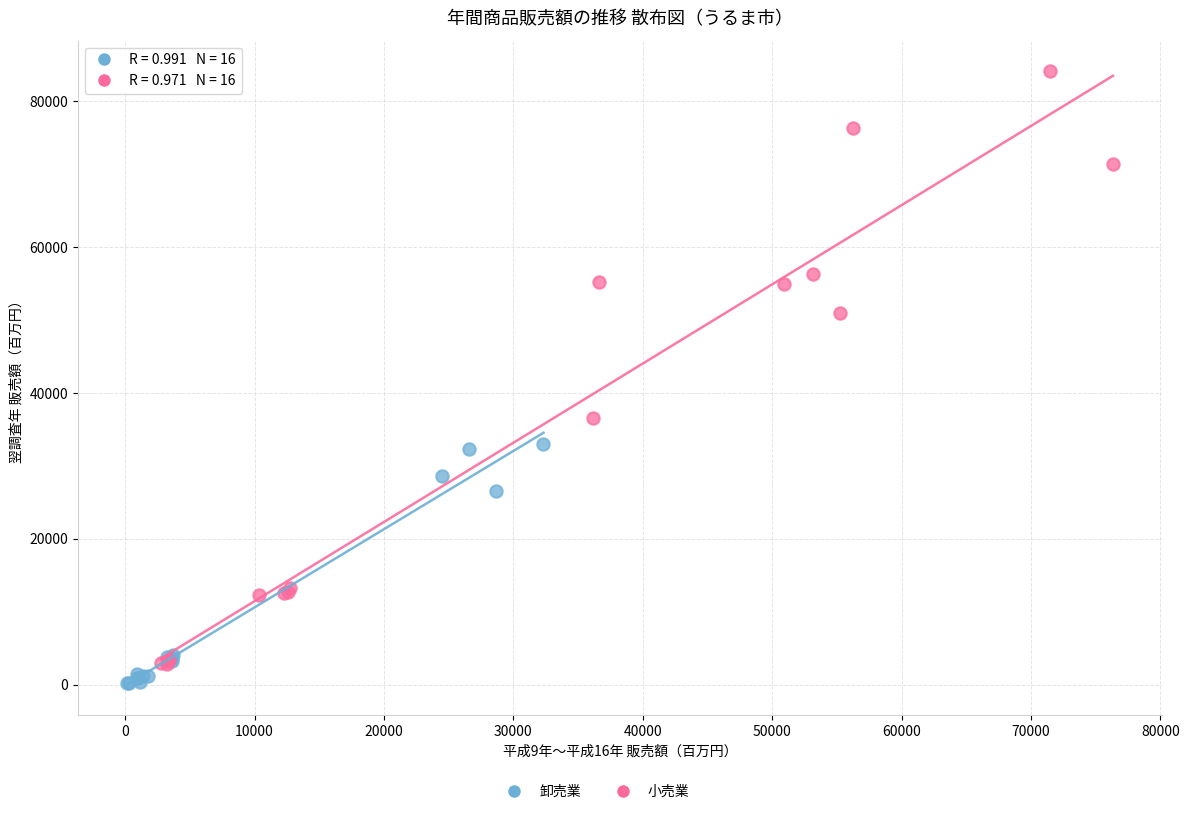

Which series has the largest Y range (max minus min)?

小売業